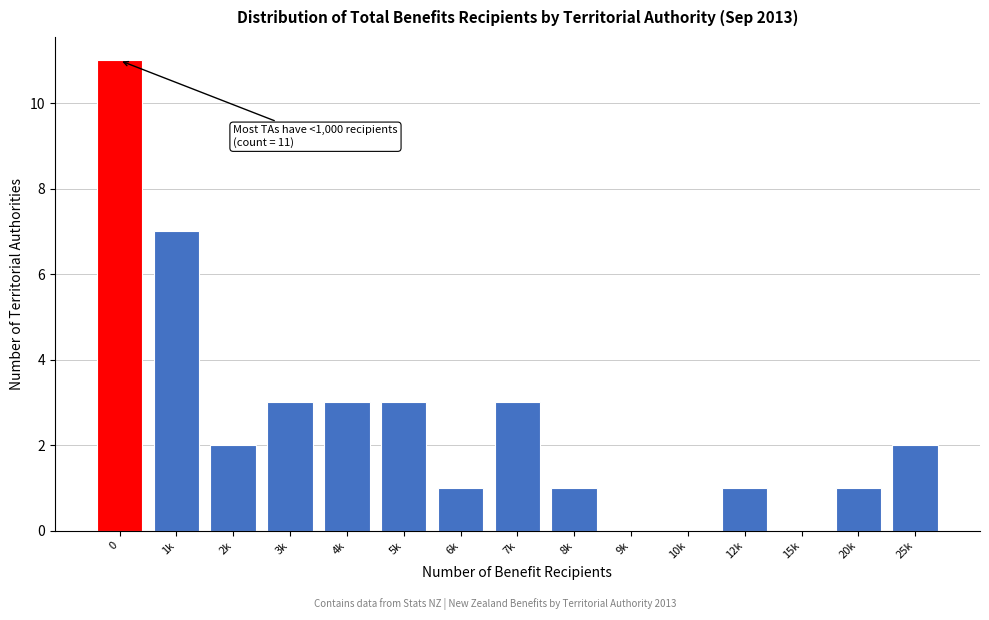

Reading left to right, transcribe all the data shown in this chart.

0=11	1k=7	2k=2	3k=3	4k=3	5k=3	6k=1	7k=3	8k=1	9k=0	10k=0	12k=1	15k=0	20k=1	25k=2